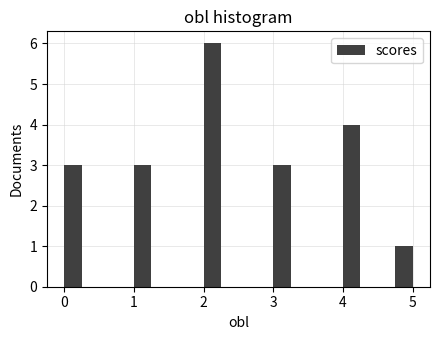

Read against the x-axis, roughly where is the centre of the tallest bar?

2.1